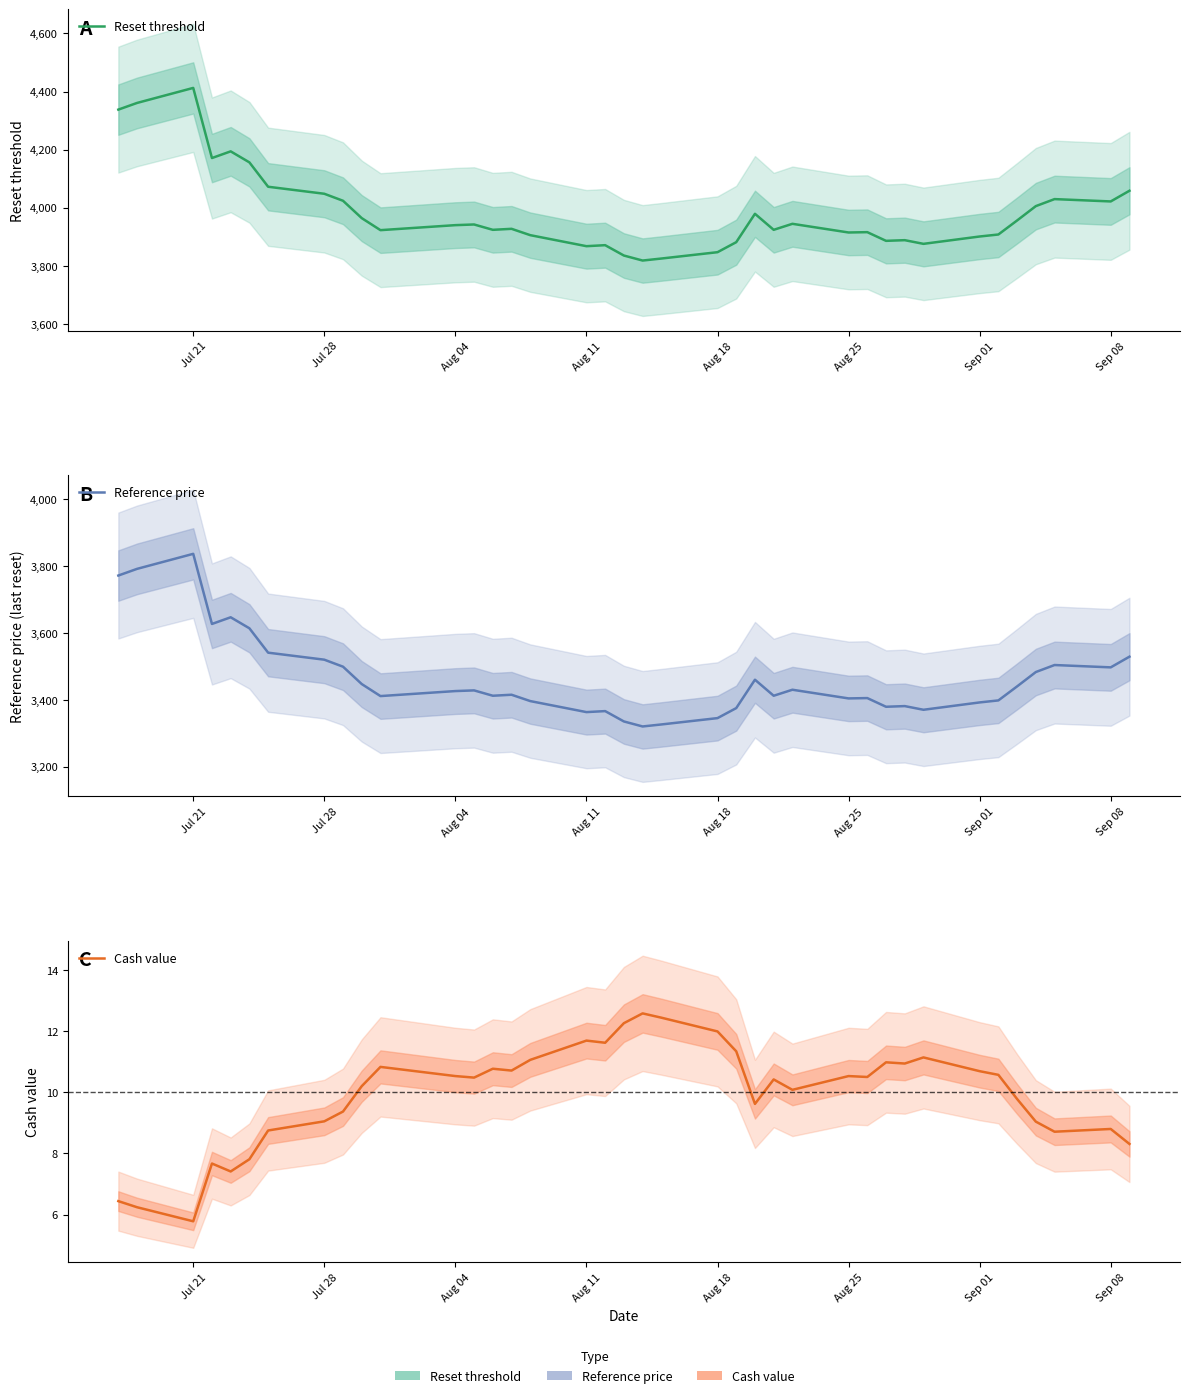

Which series has the largest total across all categories?

Reset threshold